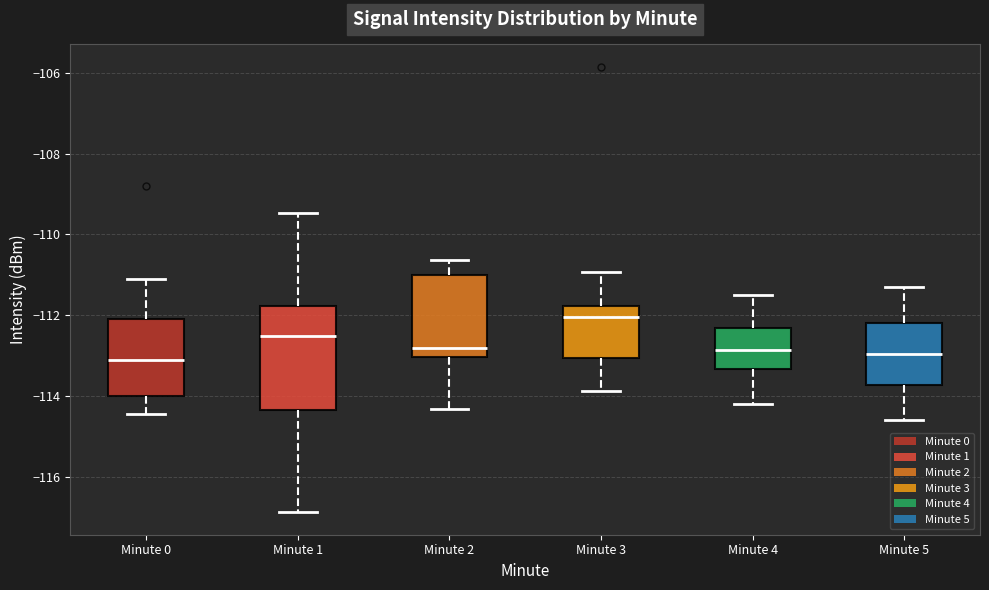

Comparing the boxes themselves (not the whiskers), which one is the tallest?

Minute 1